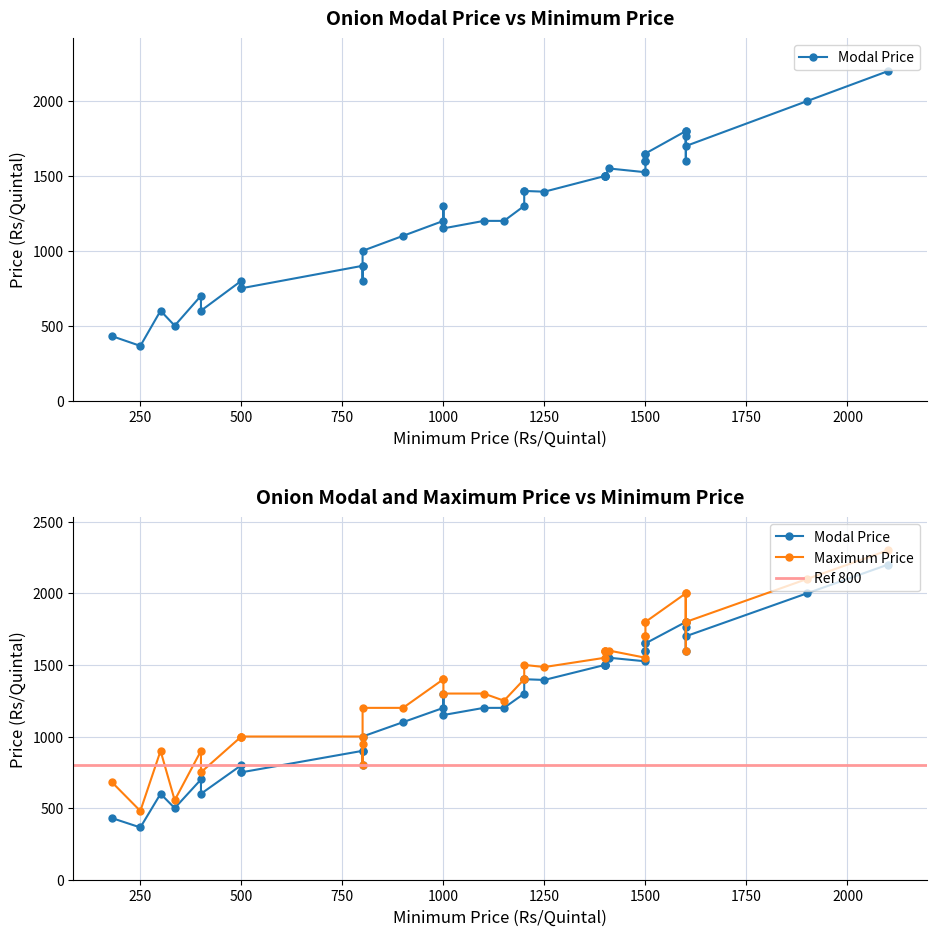

What is the difference between the highest and lowest values at 38?

150